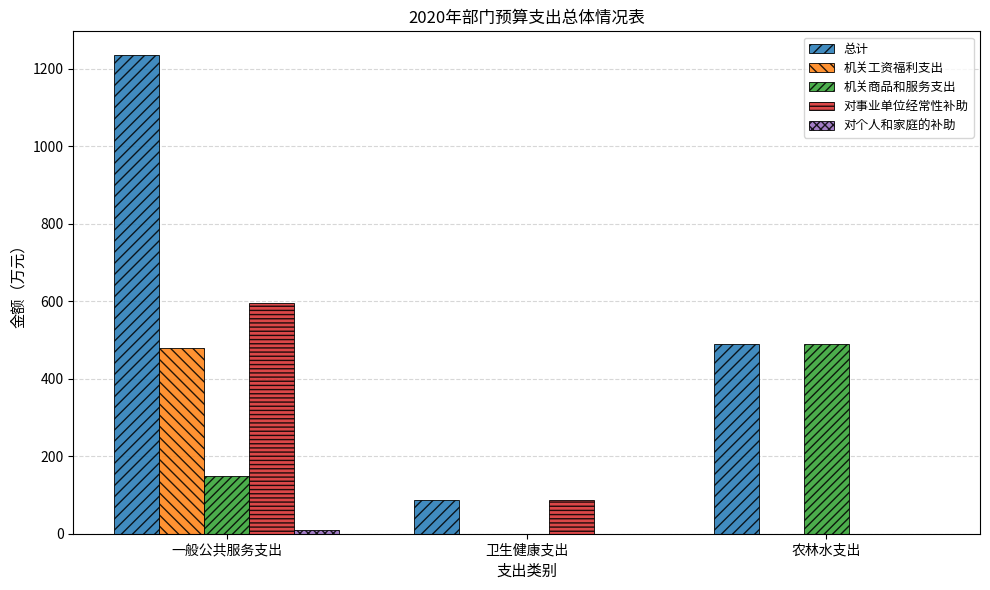

What is the sum of all 机关工资福利支出 values?

479.5